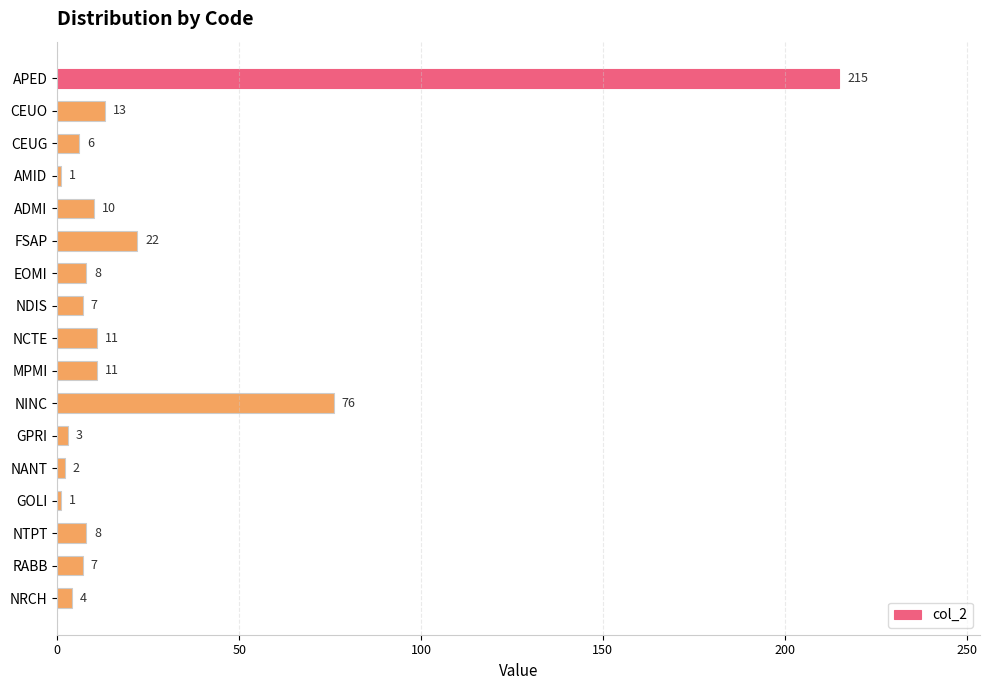

Count the number of data series in this chart.

1